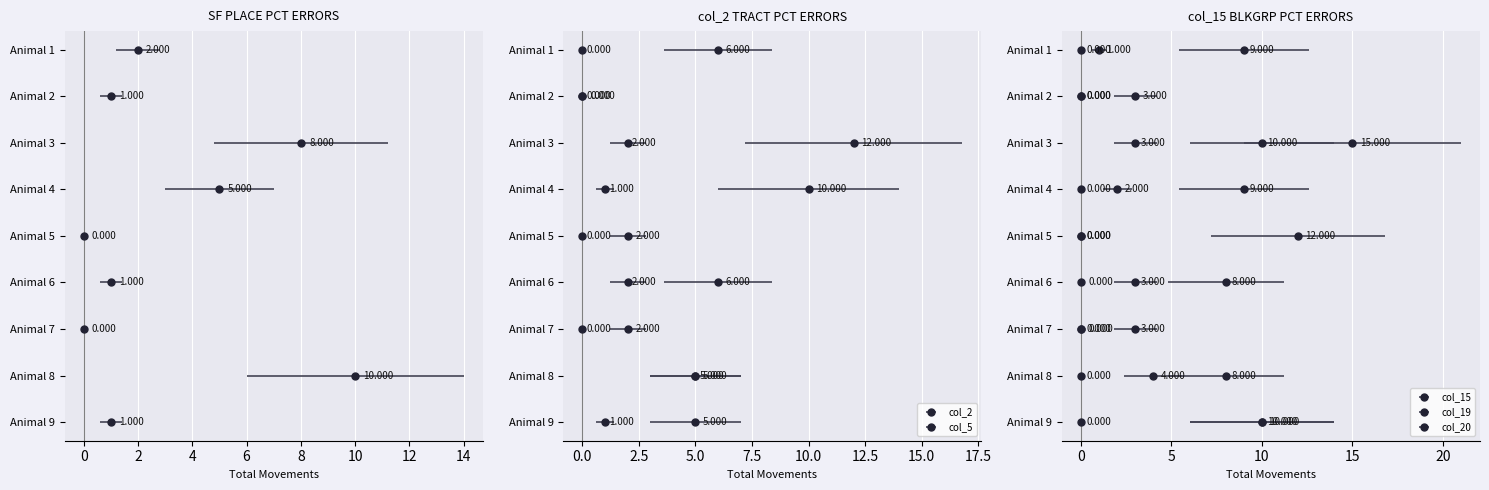

What is the total value across all series at 10?

2